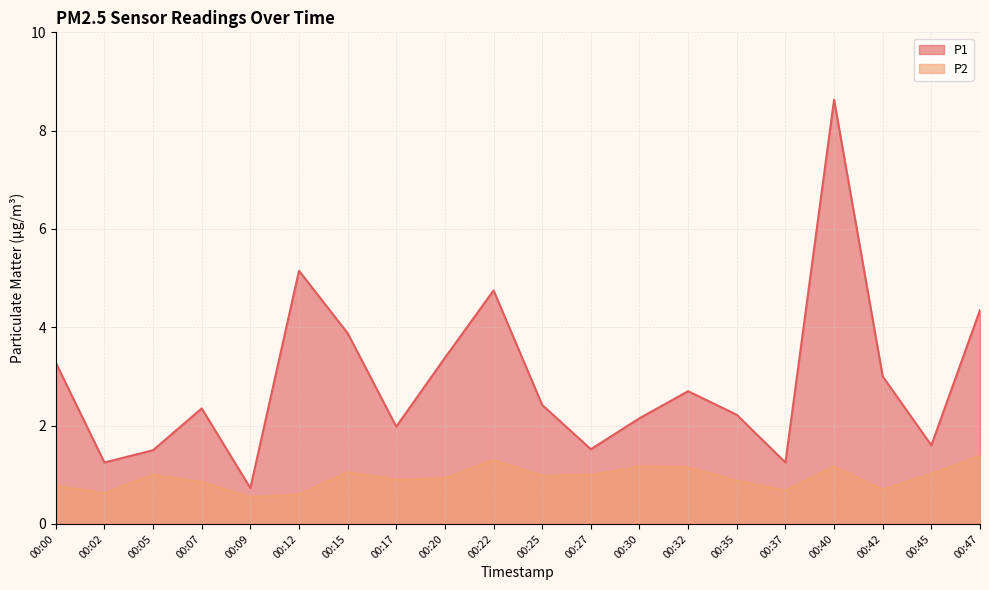

Is it true that P2 equals 0.9 at 00:09?

False